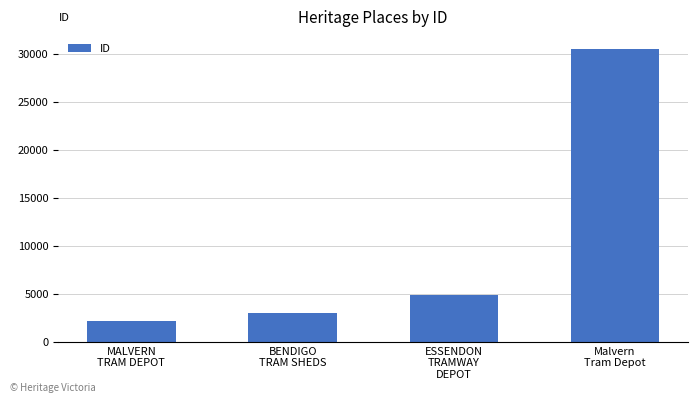

The chart shows a value of 4913 at ESSENDON
TRAMWAY
DEPOT. True or false?

True